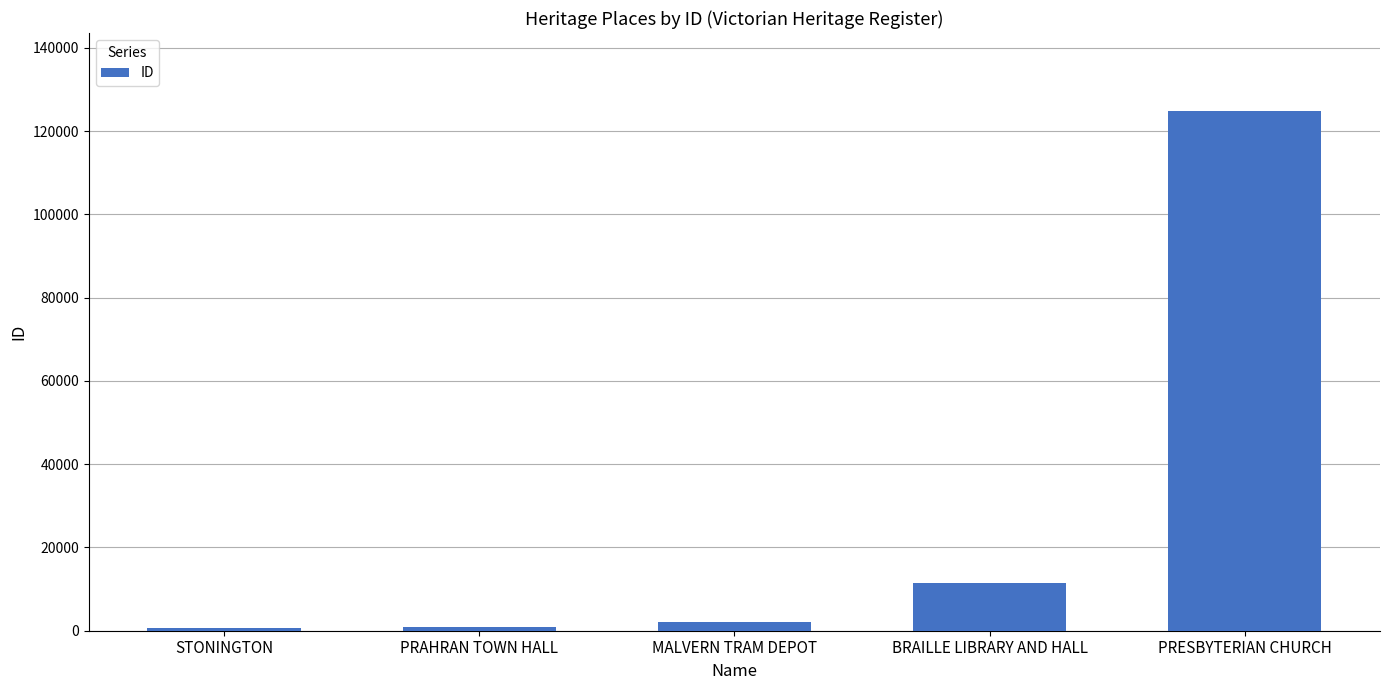

Is it true that the value at BRAILLE LIBRARY AND HALL is 11457?

True